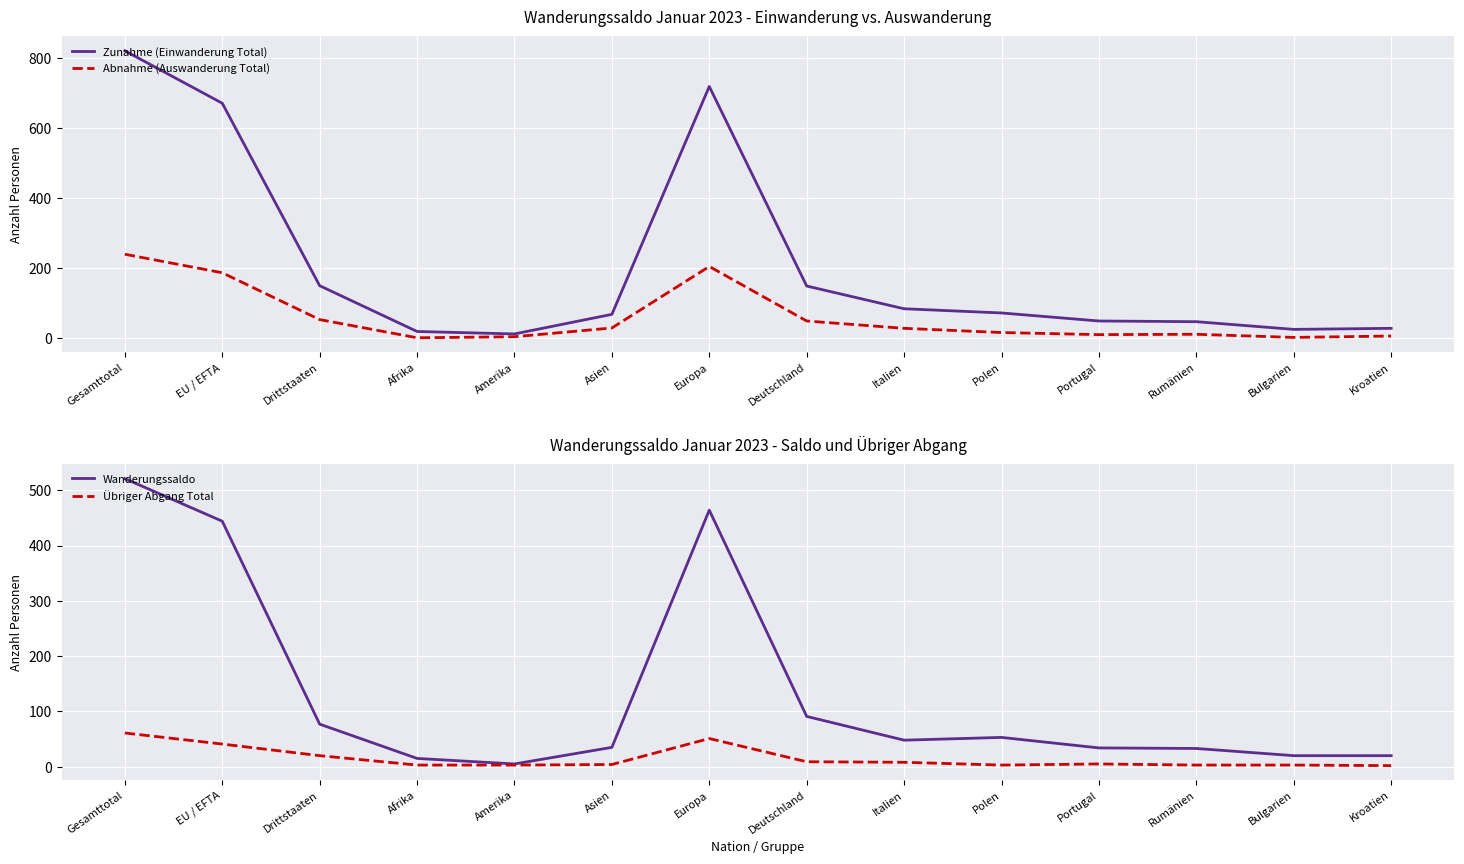

Which series has the largest total across all categories?

Zunahme (Einwanderung Total)